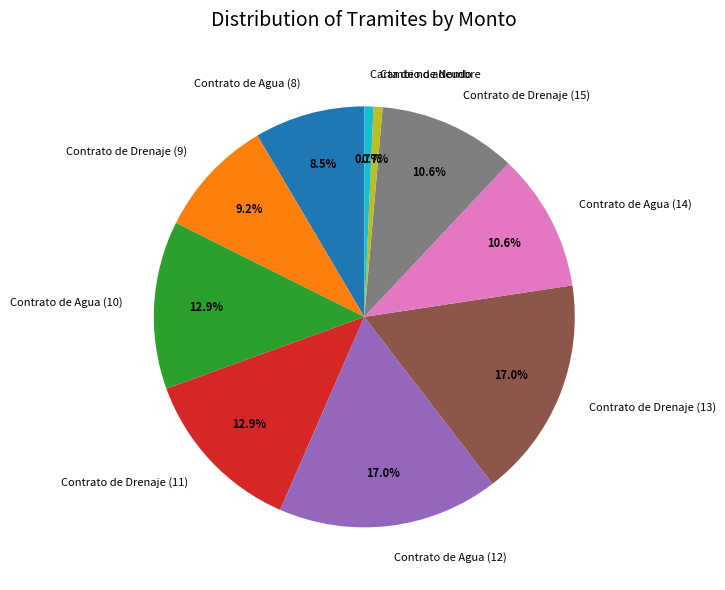

To the nearest percent, what is the average slice percentage?

10%